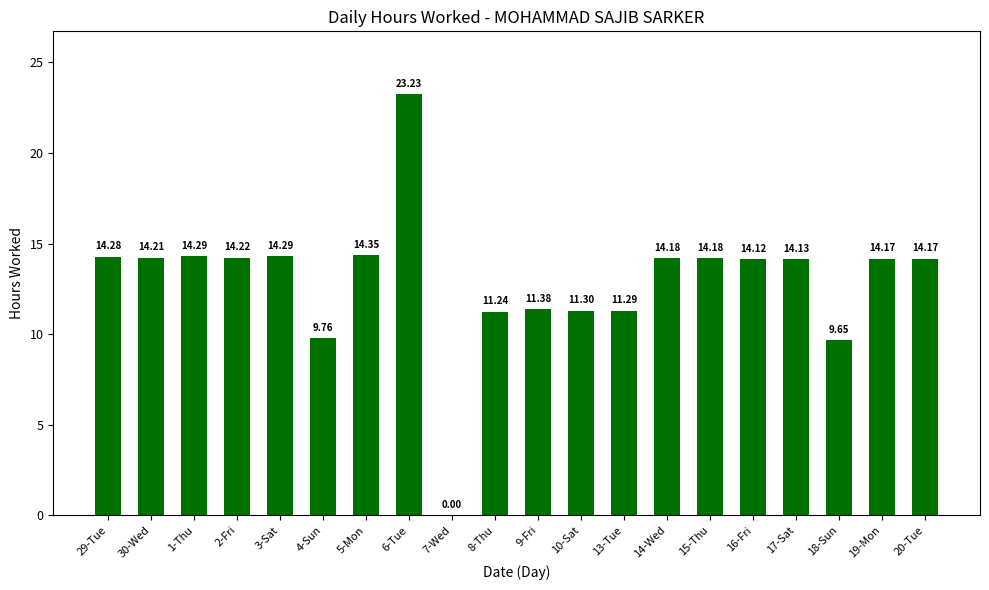

What is the average value?

12.9